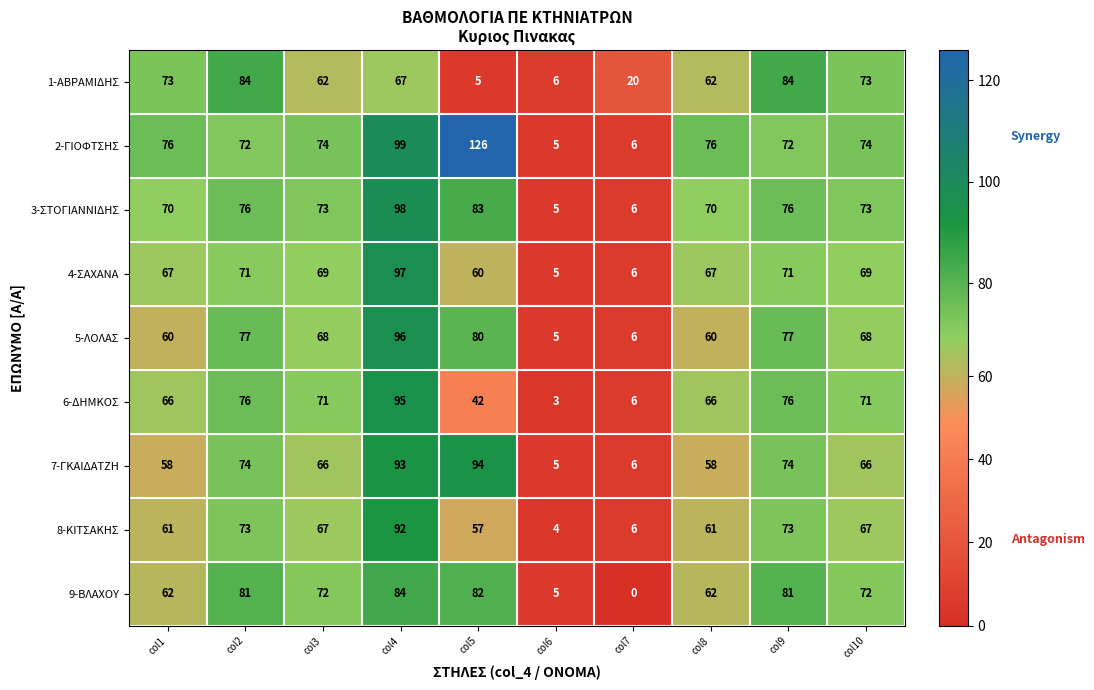

Which series changed the most between col6 and col8?

2-ΓΙΟΦΤΣΗΣ